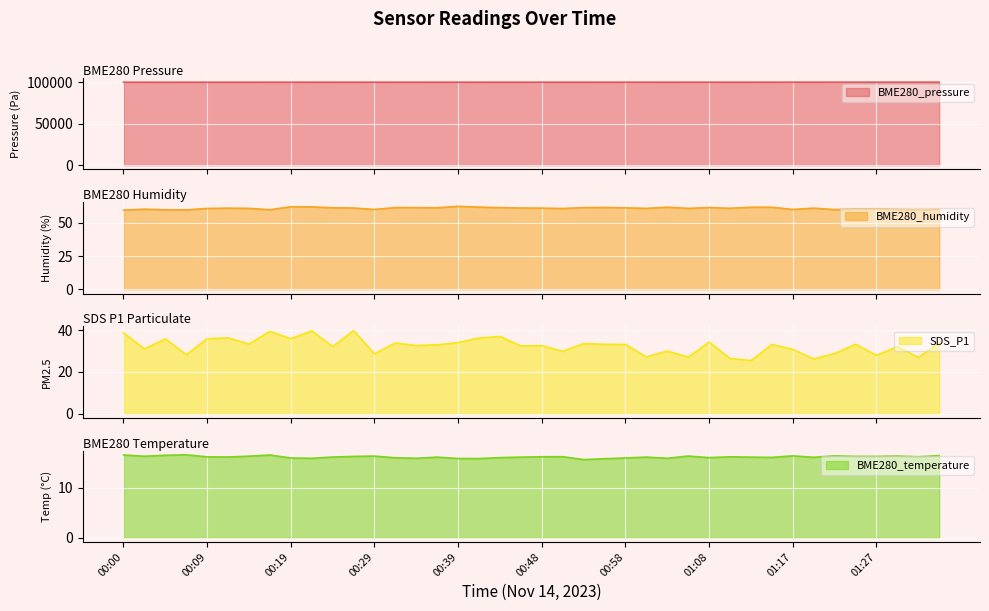

What are all the series names shown in the legend?

BME280_pressure line, BME280_humidity line, SDS_P1 line, BME280_temperature line